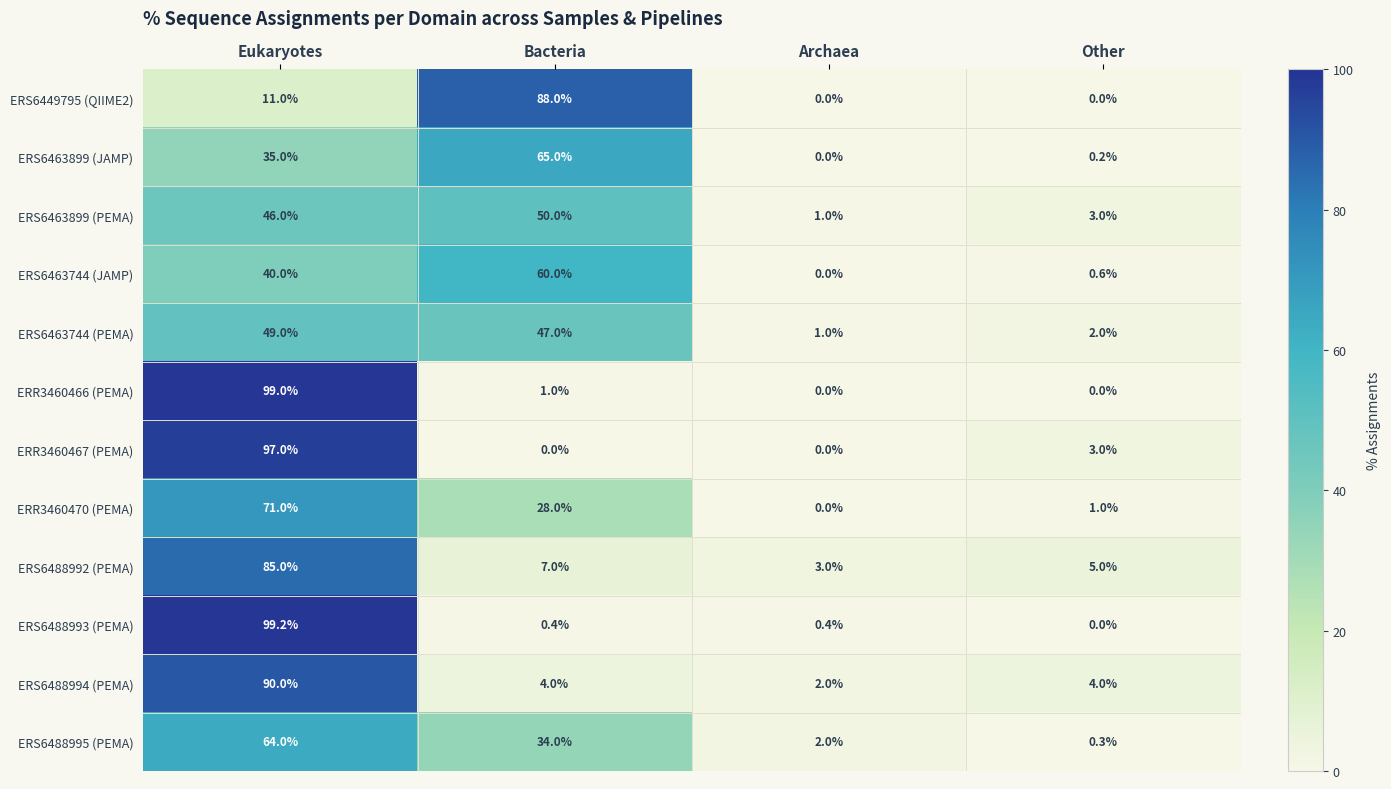

What is the sum of all ERR3460467 (PEMA) values?

100.0